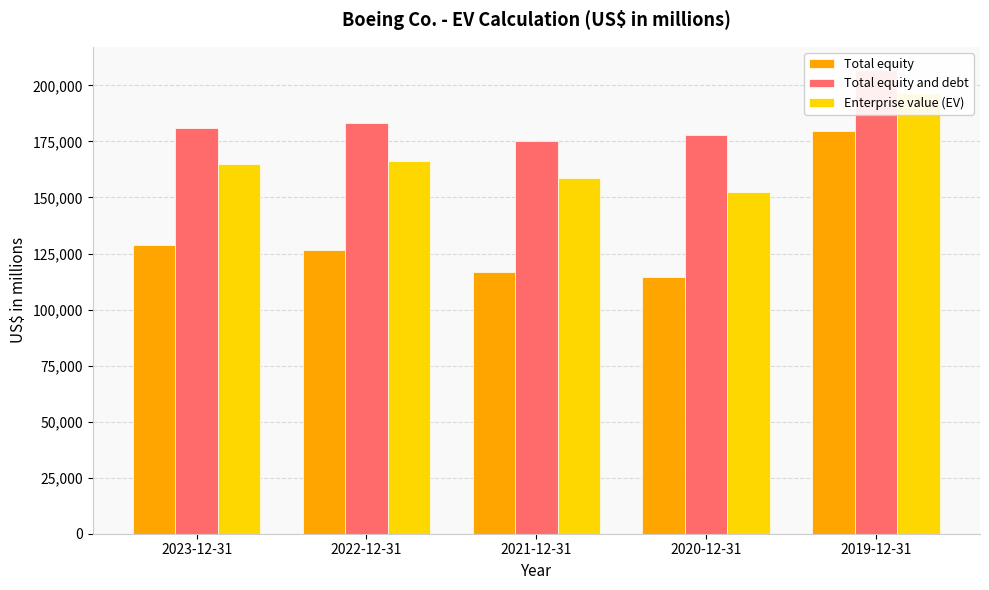

True or false: Total equity has a value of 38666 at 2023-12-31.

False